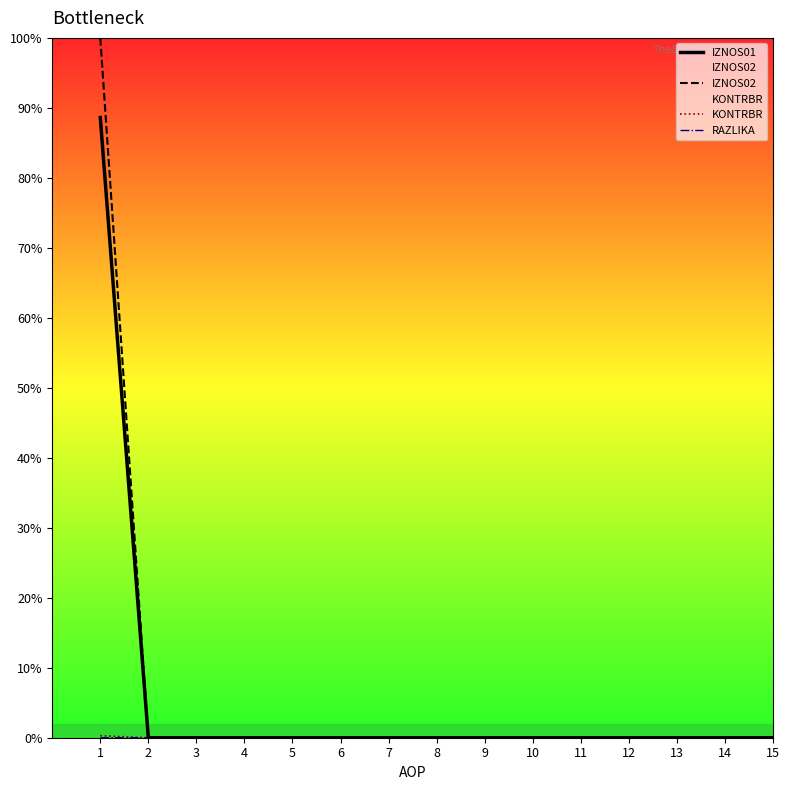

Which series has the largest total across all categories?

IZNOS02